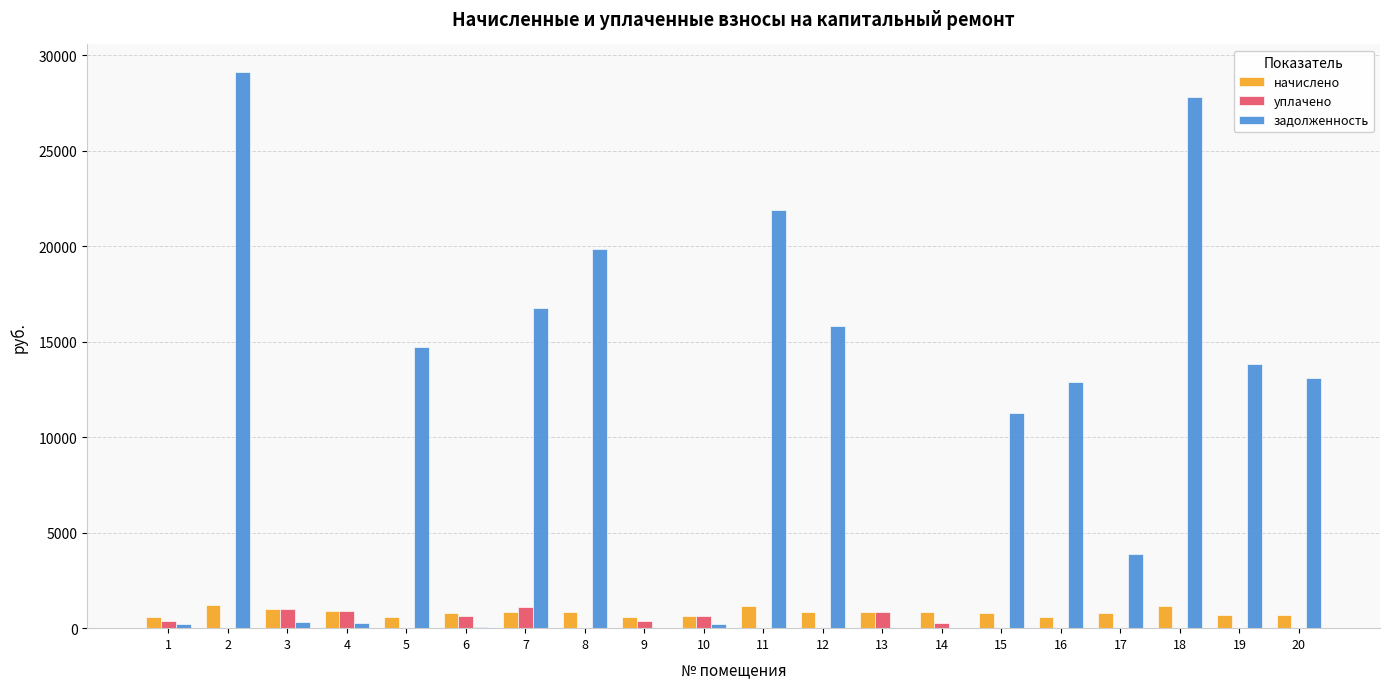

Which series changed the most between 18 and 20?

задолженность